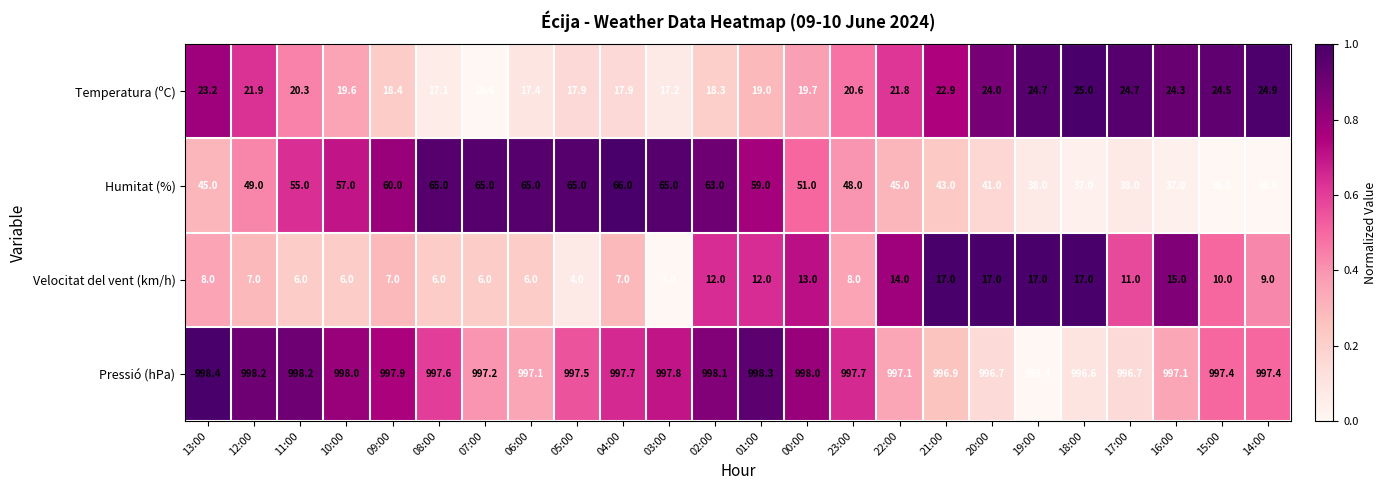

What value does the Humitat (%) series have at 05:00?

65.0